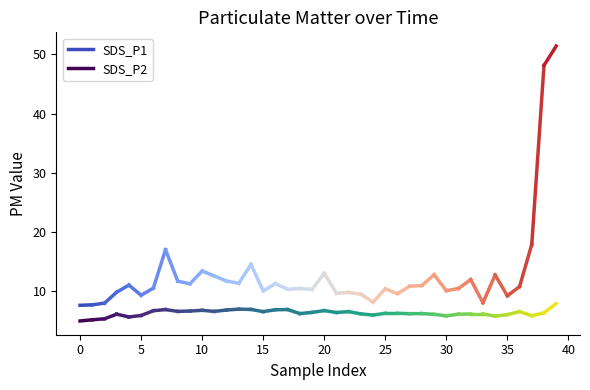

What is the total value across all series at 0?

12.8